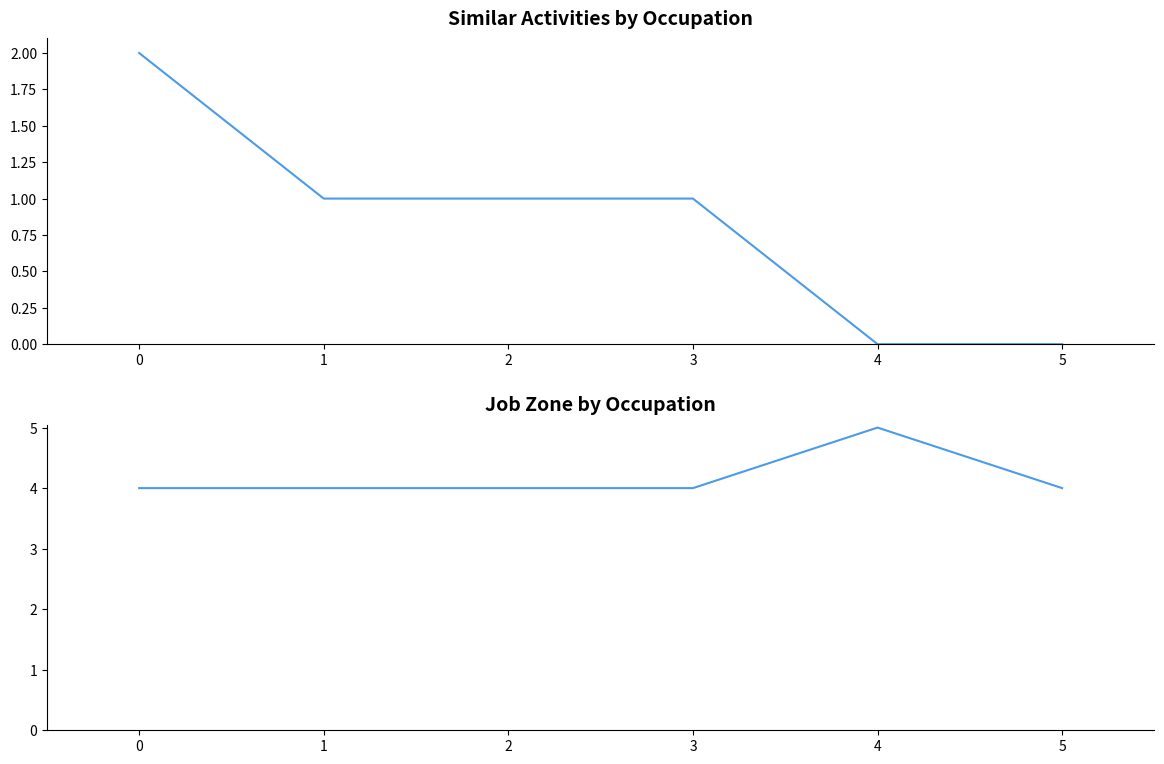

Reading left to right, transcribe all the data shown in this chart.

Similar Activities: 0=2	1=1	2=1	3=1	4=0	5=0
Job Zone: 0=4	1=4	2=4	3=4	4=5	5=4